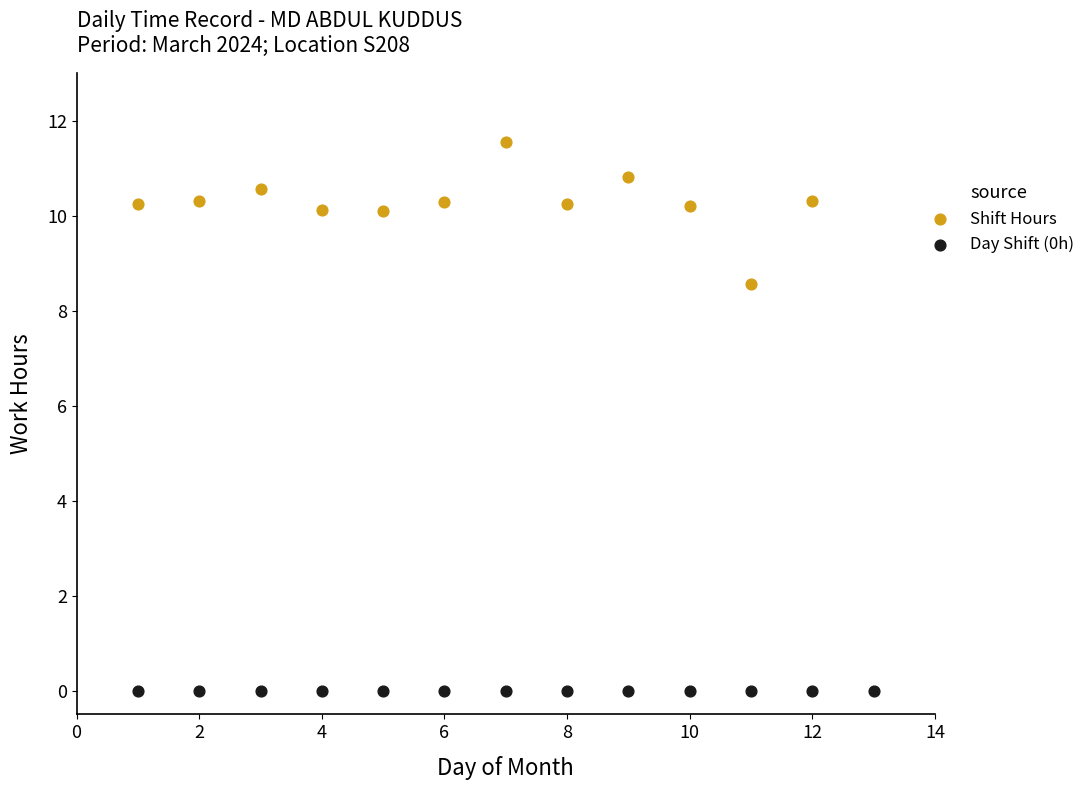

Which series contains the highest Y value?

Shift Hours